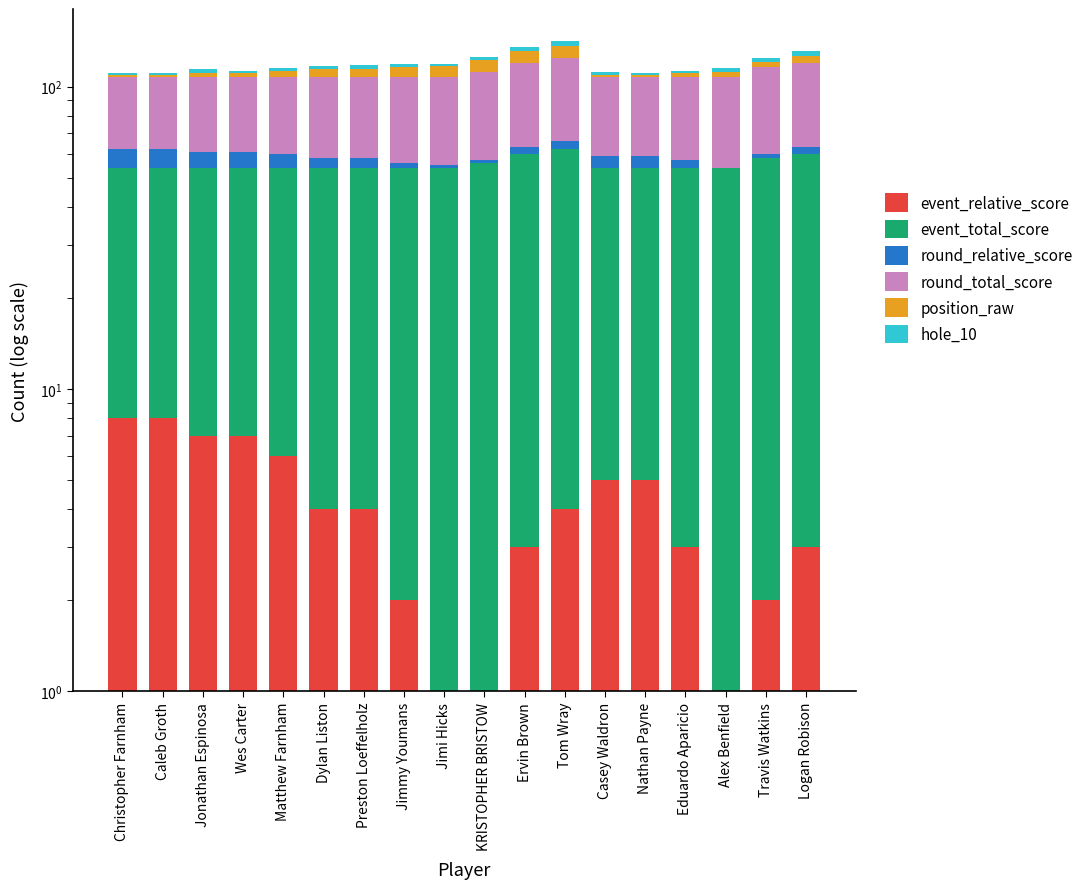

Is it true that position_raw equals 6 at Alex Benfield?

False